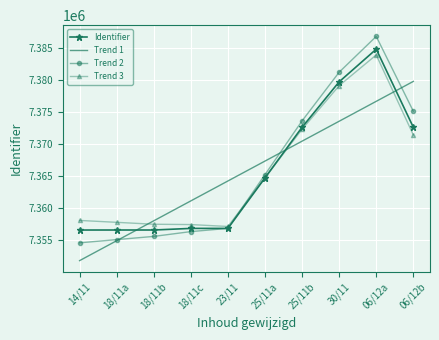

Which series has the widest spread of values?

Trend 2